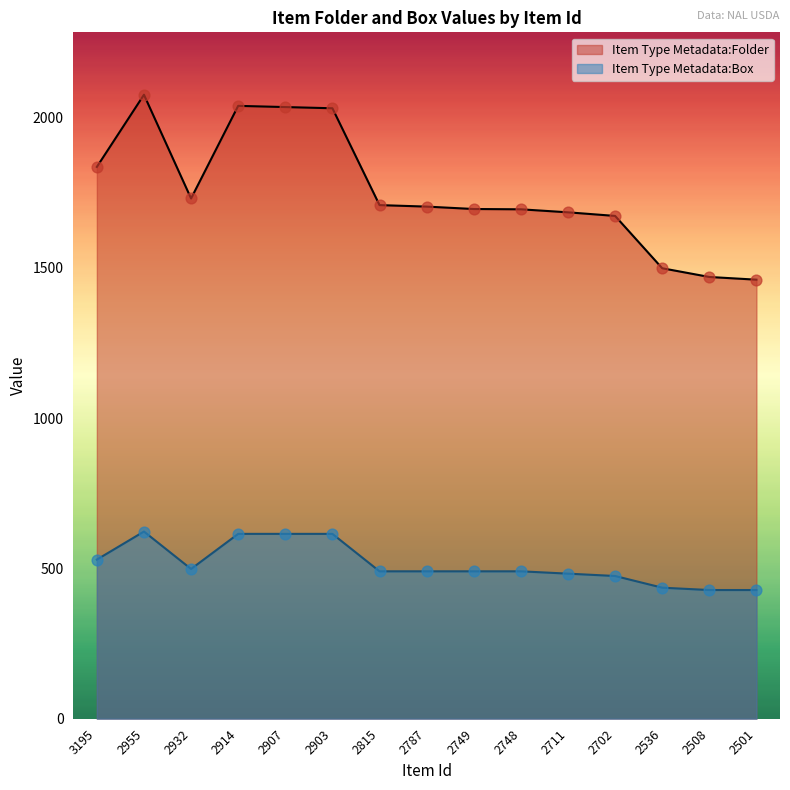

Which series has the widest spread of Y values?

Item Type Metadata:Folder